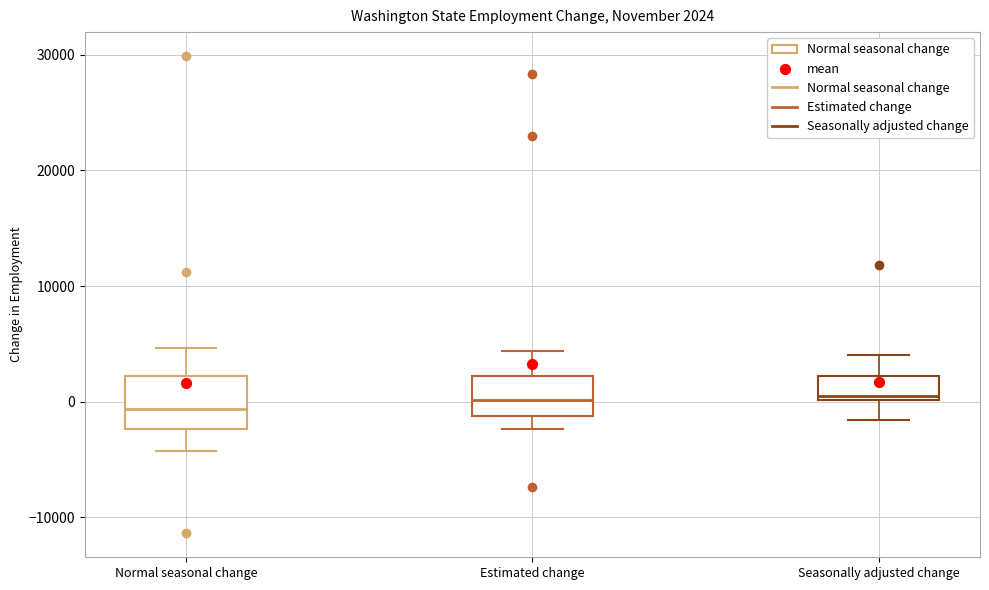

Comparing the boxes themselves (not the whiskers), which one is the tallest?

Normal seasonal change